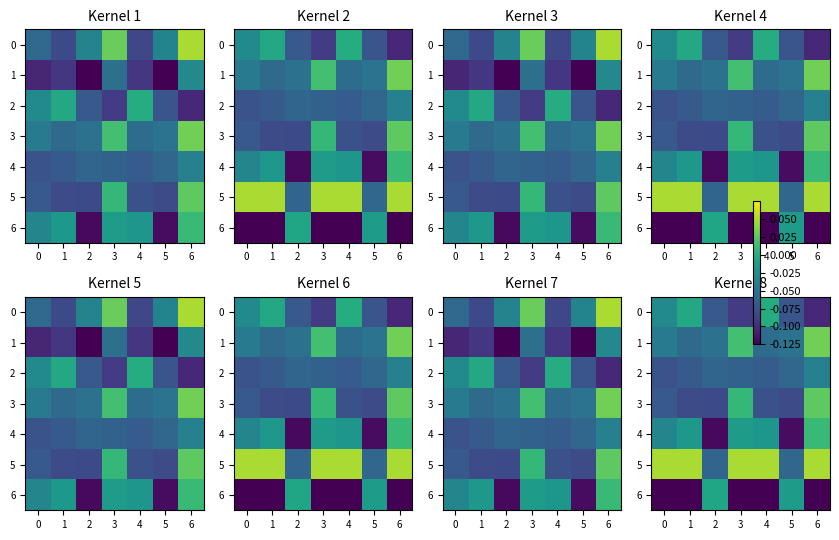

True or false: 3 has a value of -0.0 at 1.

False